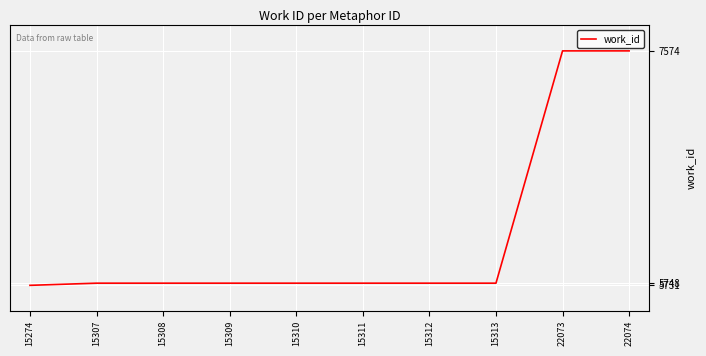

True or false: the data shows 5748 at 15312.

True